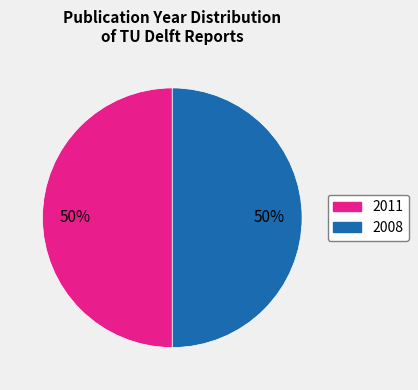

Combined, do 2008 and 2011 account for over 50%?

Yes